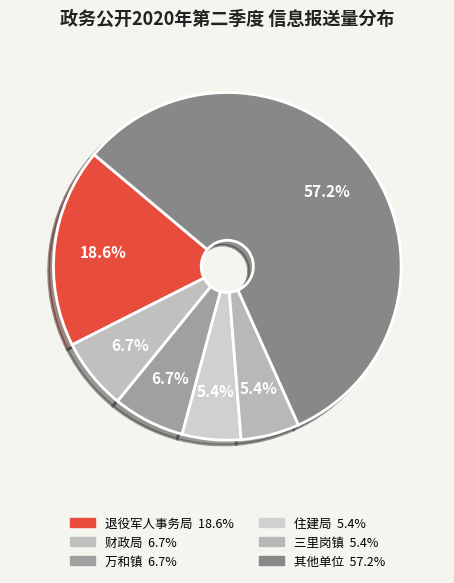

How many slices are in this pie chart?

6